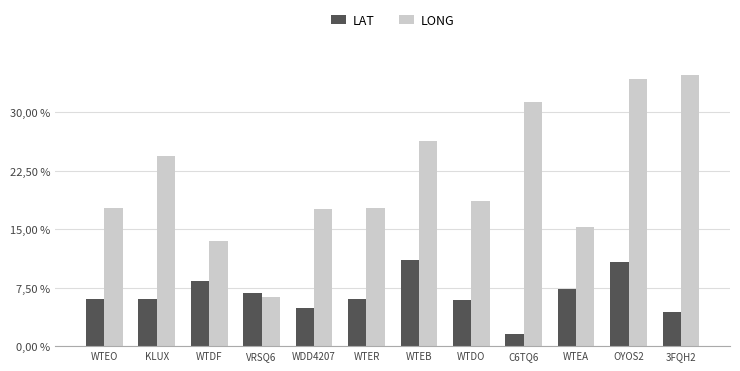

What position from the left is WTDO?

8